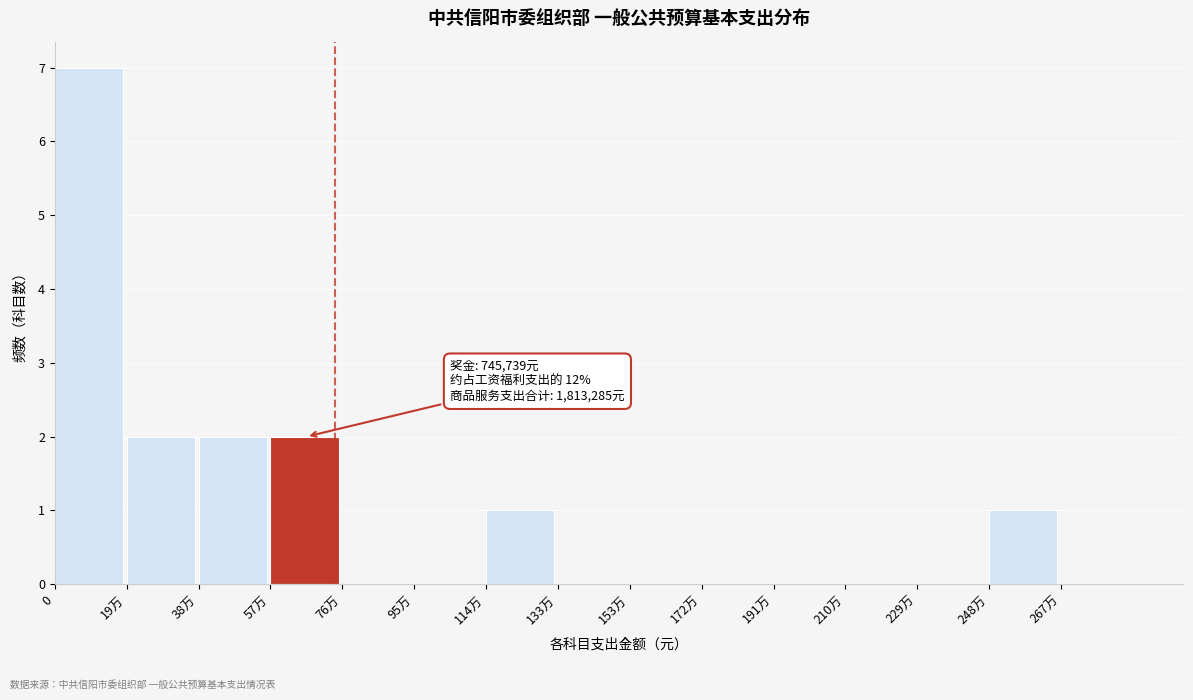

Reading right to left, list all the values displayed in this chart.

267万=0	248万=1	229万=0	210万=0	191万=0	172万=0	153万=0	133万=0	114万=1	95万=0	76万=0	57万=2	38万=2	19万=2	0=7